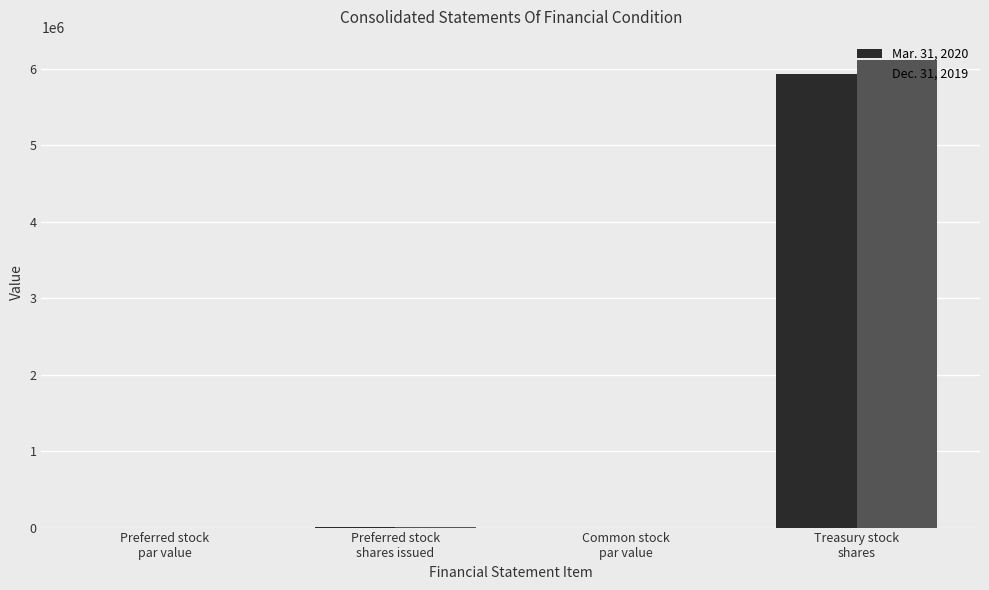

Are the bars horizontal?

No